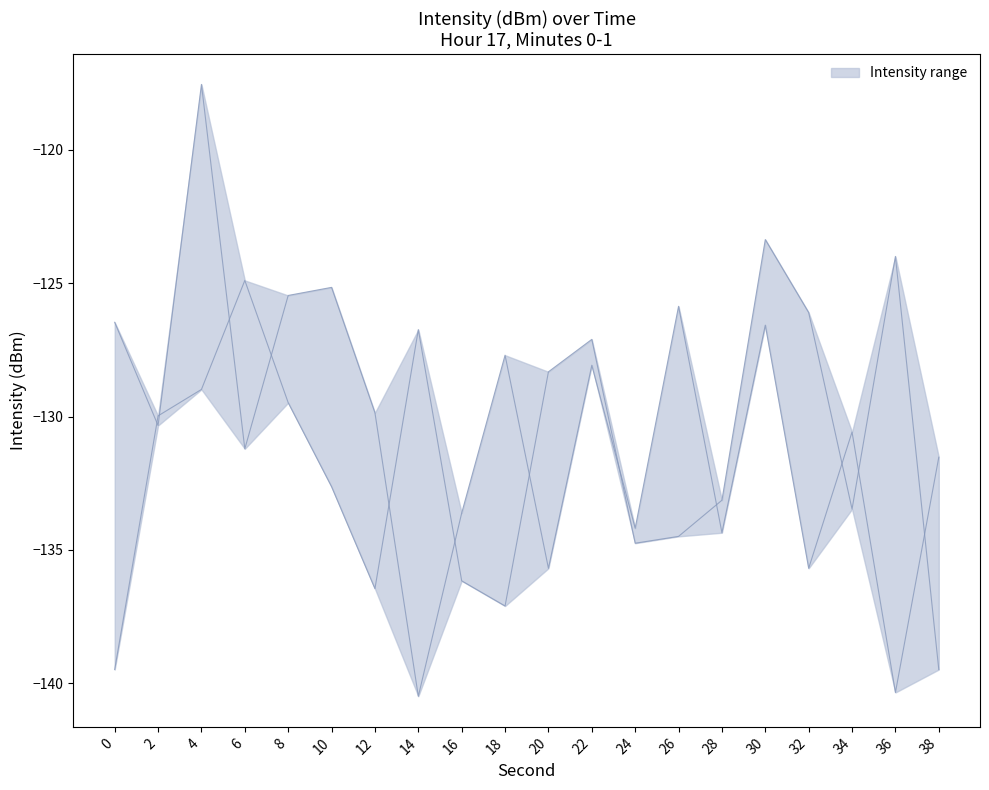

What value does the lower series have at 34?

-133.5